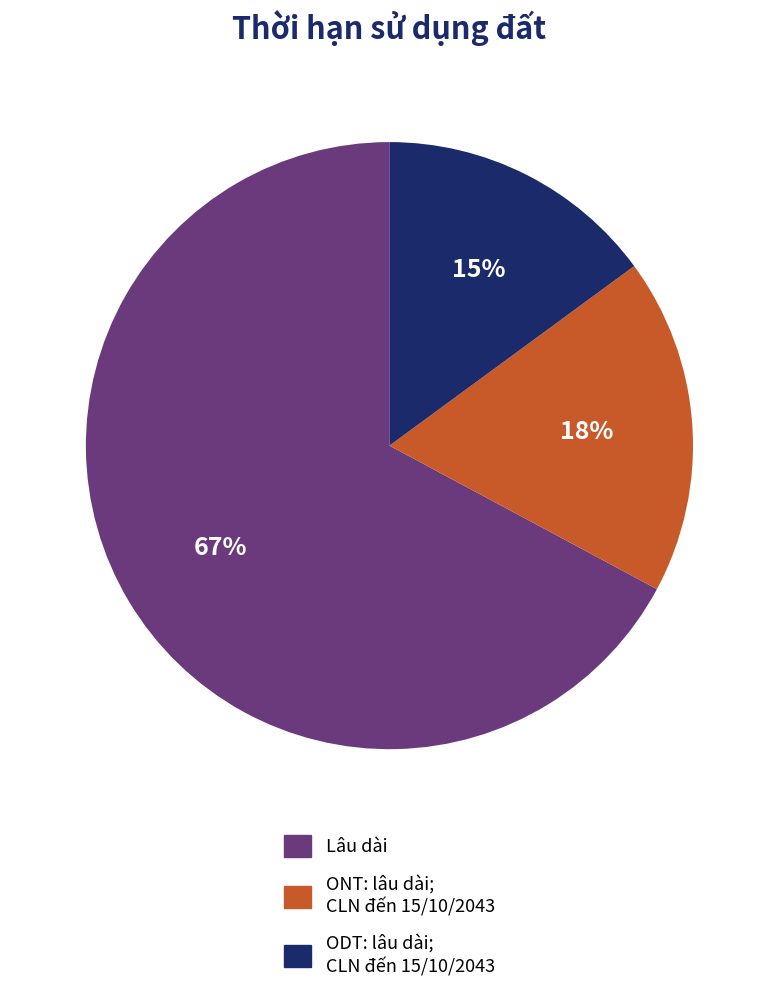

To the nearest percent, what is the average slice percentage?

33%